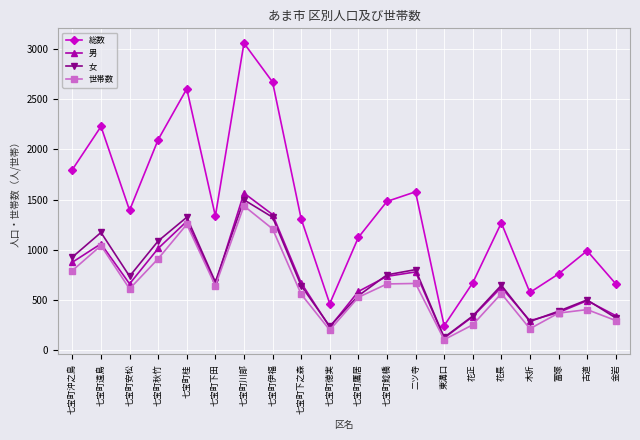

Rank the series at 七宝町川部 from highest to lowest value.

総数, 男, 女, 世帯数